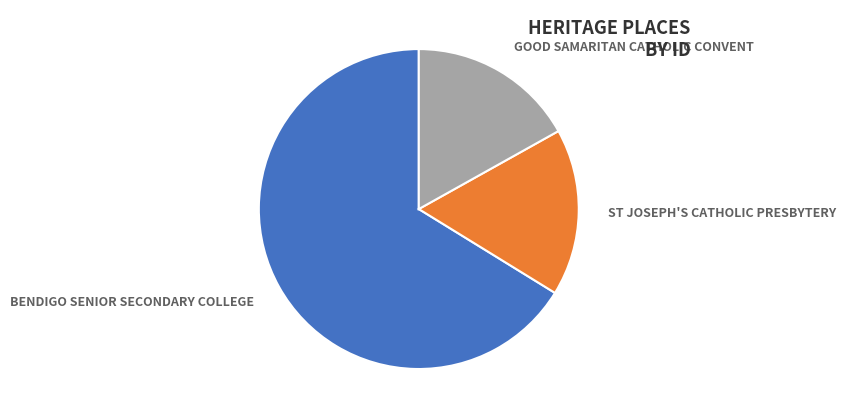

Is there a majority slice in this chart?

Yes